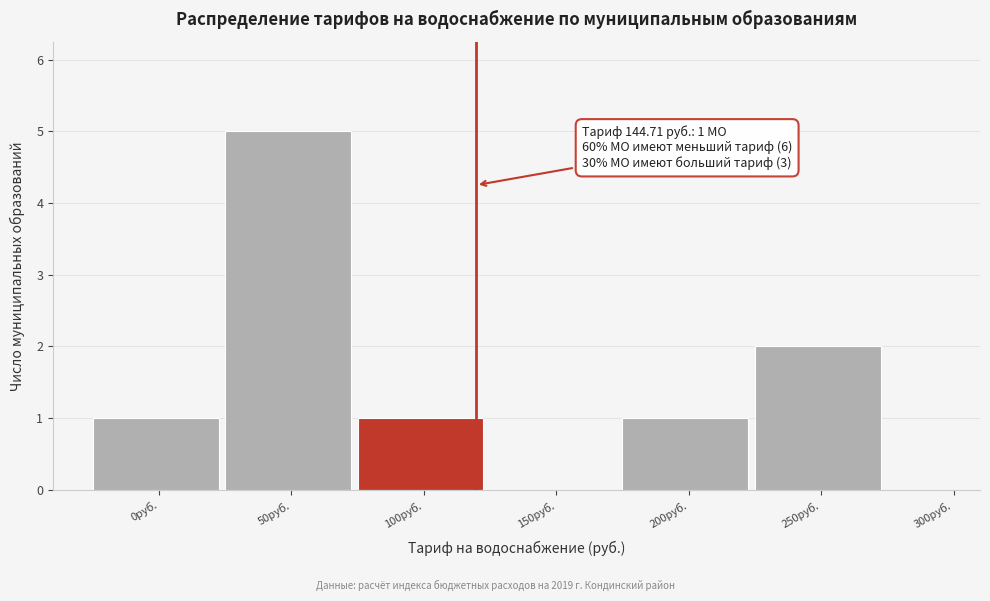

Reading left to right, list all the values displayed in this chart.

0руб.=1	50руб.=5	100руб.=1	150руб.=0	200руб.=1	250руб.=2	300руб.=0